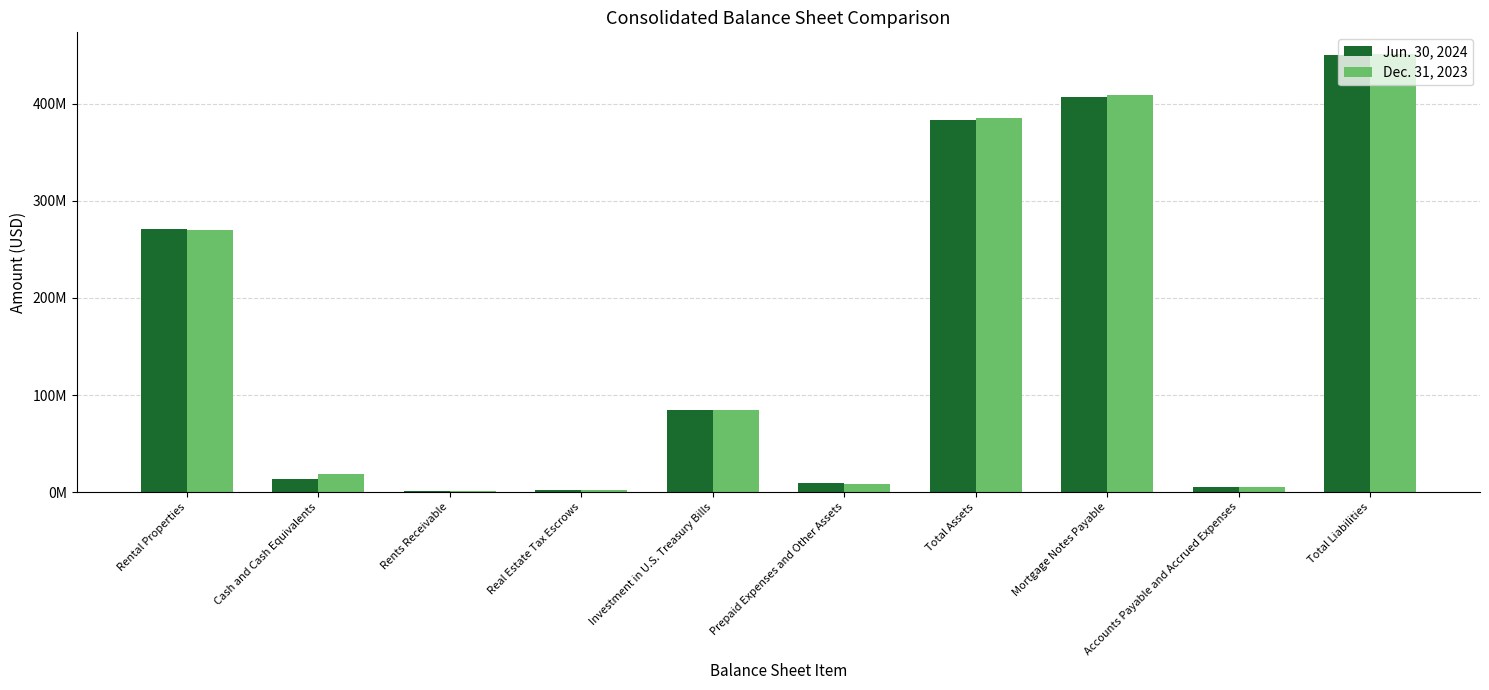

What position from the right is Total Liabilities?

1